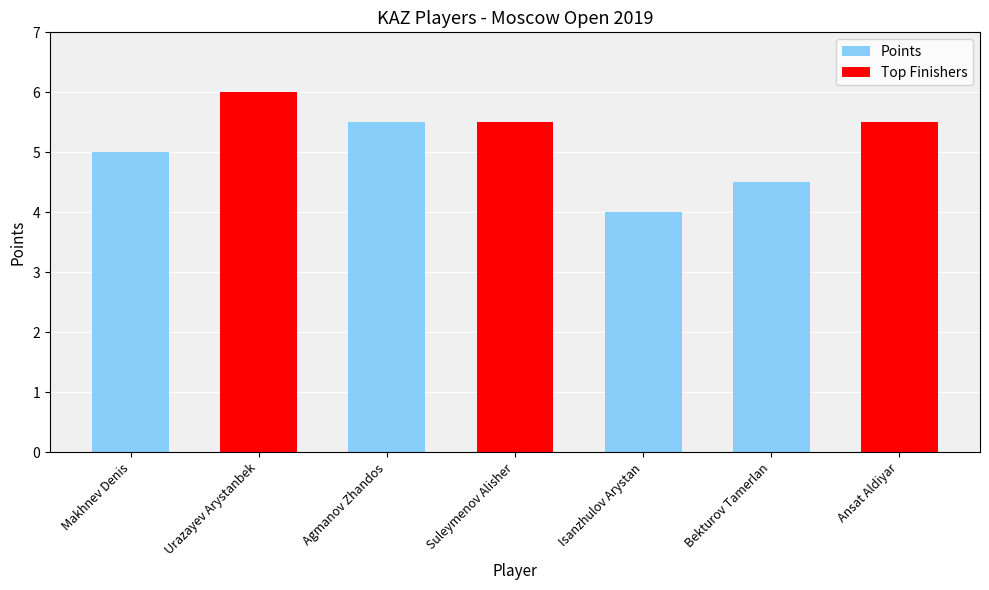

Read the value at Agmanov Zhandos.

5.5